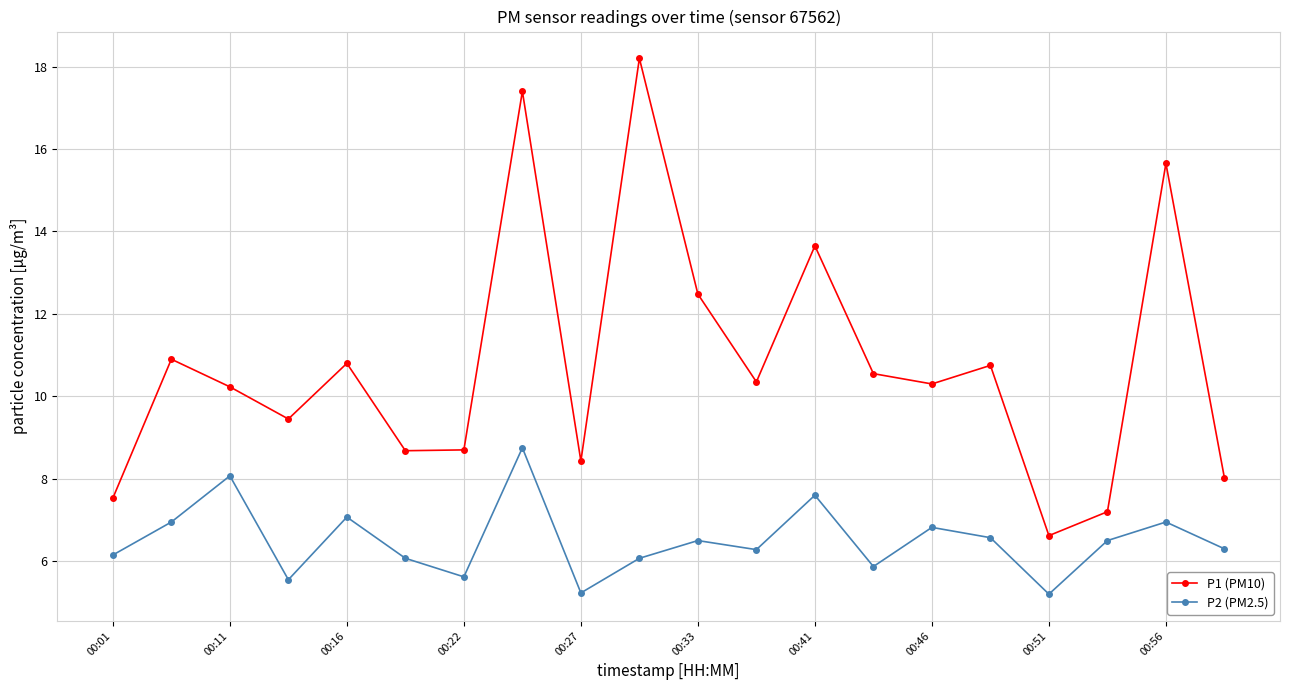

What is the value of the P2 (PM2.5) point at the 16th from the left?

6.6